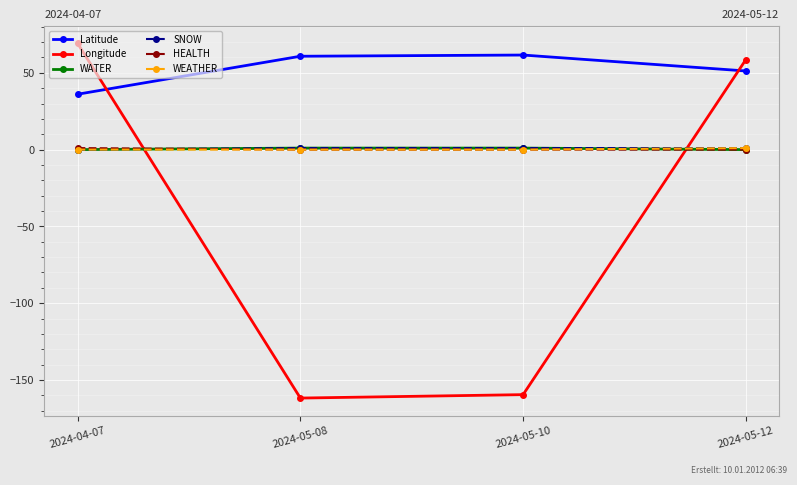

How many distinct data groups are displayed?

6